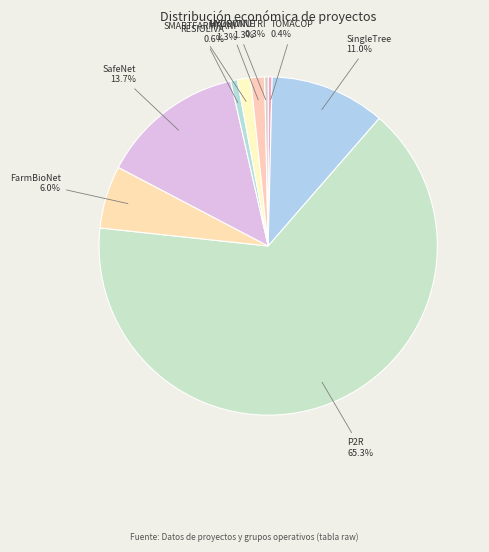

How many segments does this pie chart have?

9